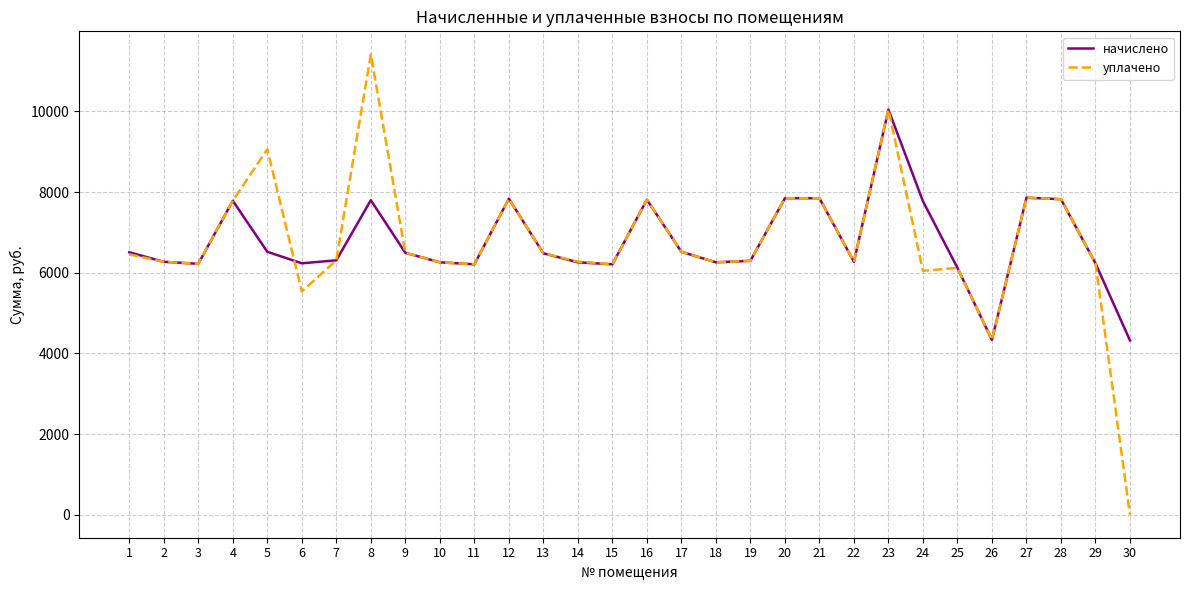

What is the difference between the maximum and minimum values in the начислено series?

5725.5